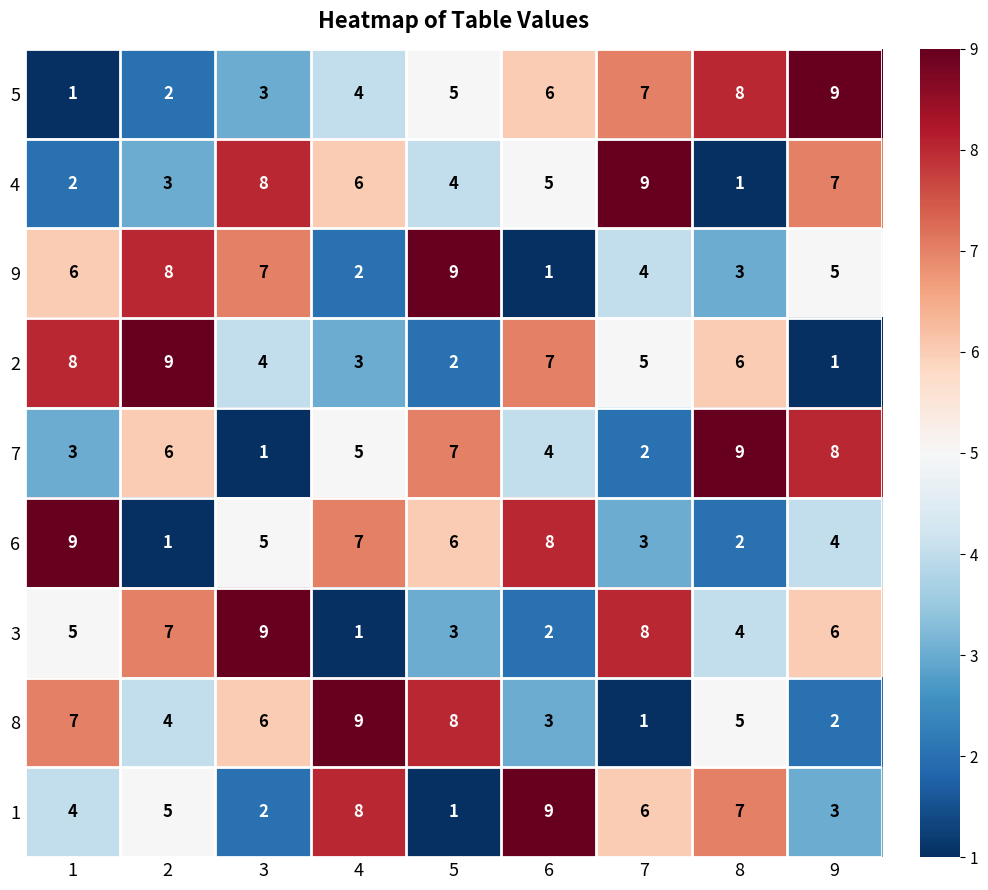

Count the number of categories in the chart.

9